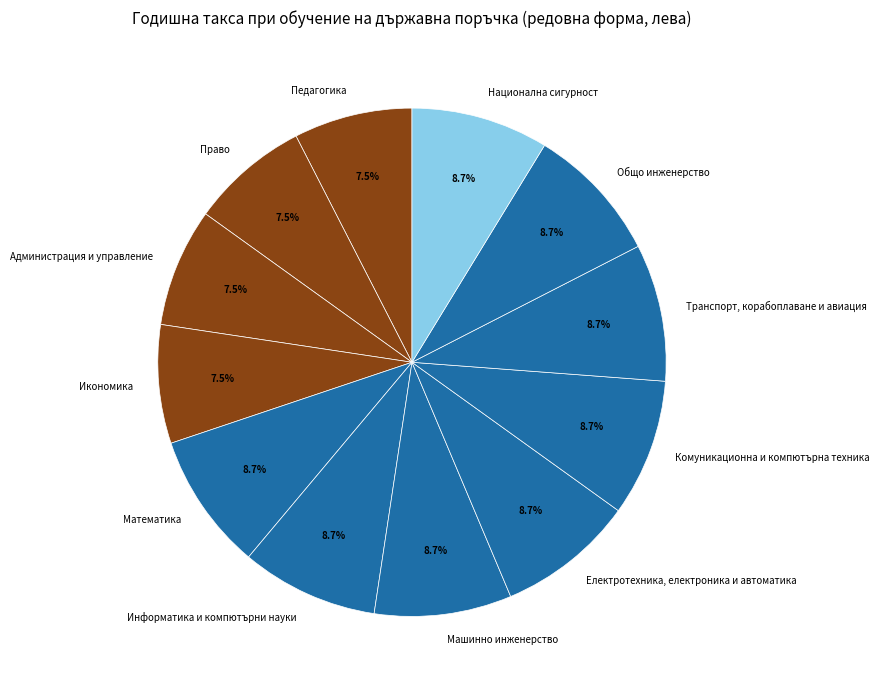

What is the ratio of the value at Национална сигурност to the value at Информатика и компютърни науки?

1.0